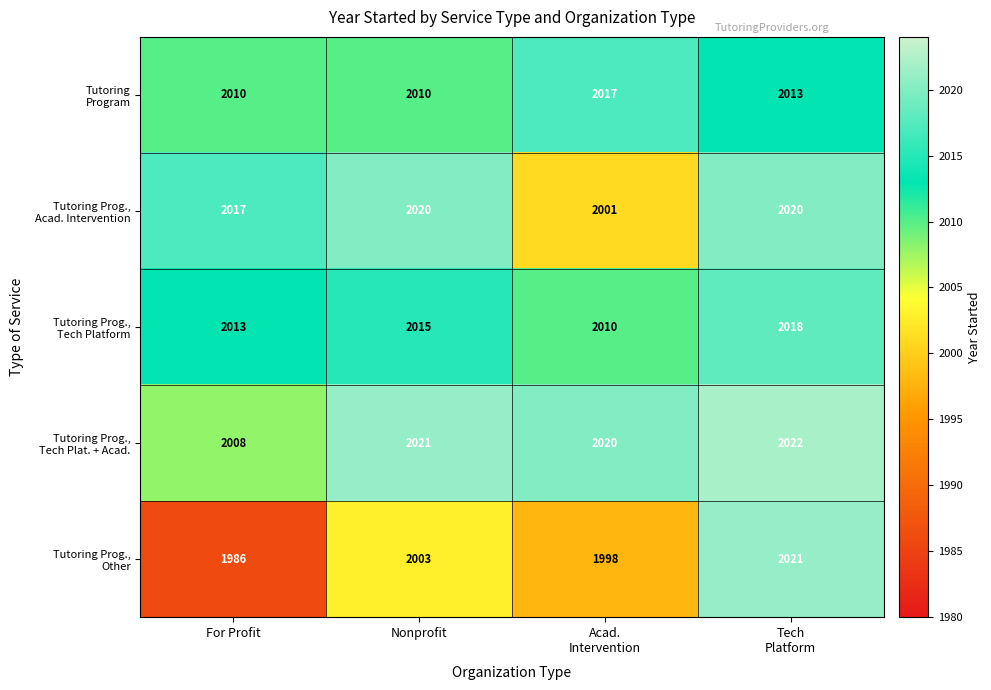

What is the total value across all series at Nonprofit?

10069